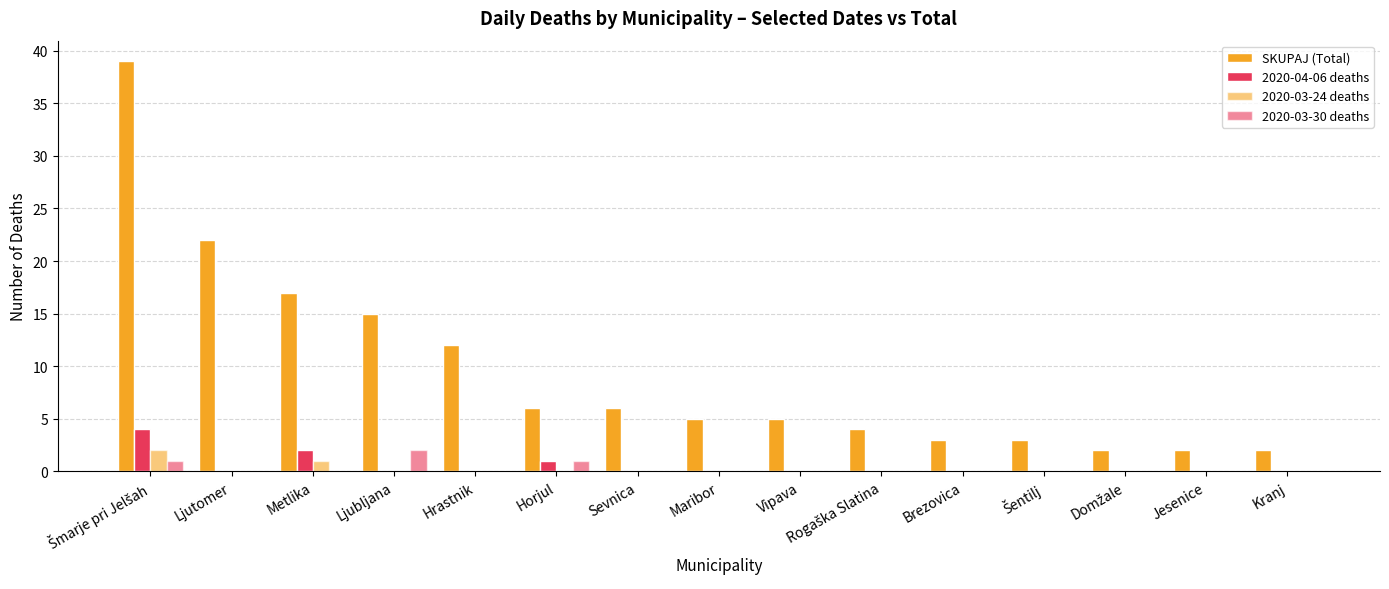

Is it true that 2020-03-24 deaths equals 1 at Horjul?

False